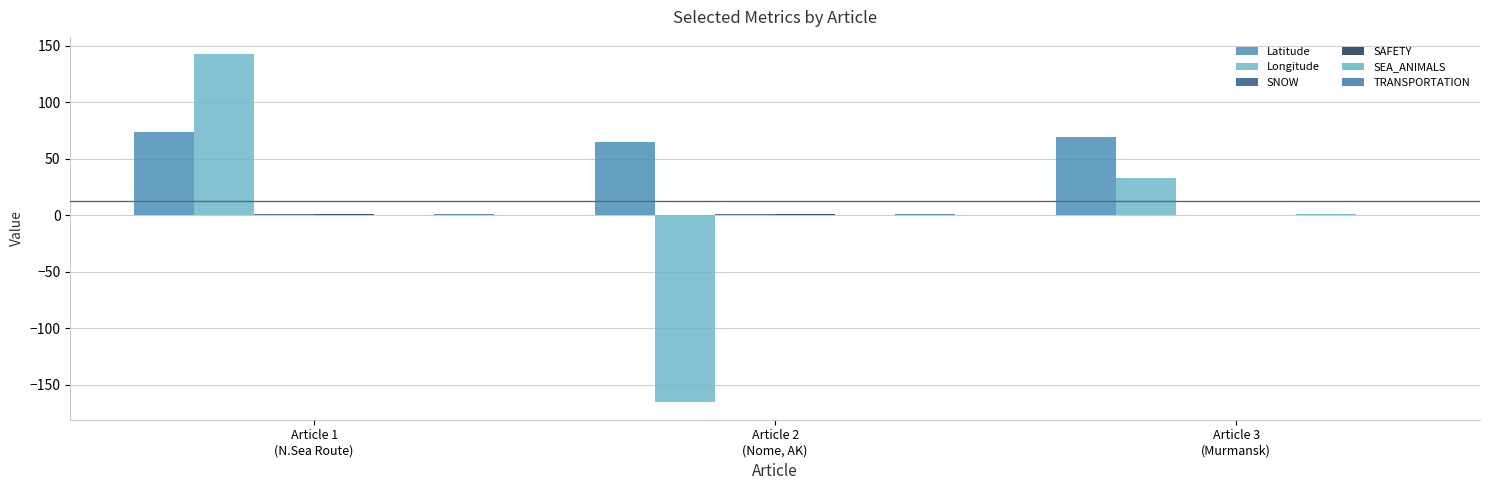

How many values in the Longitude series exceed 33?

2